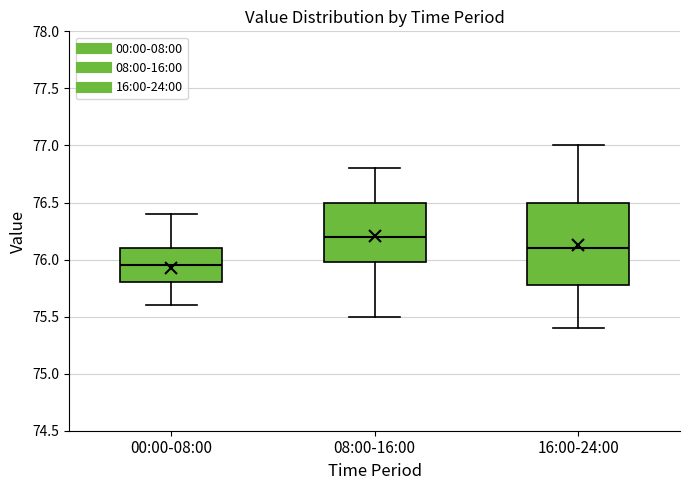

Reading left to right, read every box against the y-axis: the position of its median line, the range the box covers, and the ends of its whiskers. The values are not printed on the chart, so give them approximately, as read against the axis.

00:00-08:00: median 75.95, box 75.80 to 76.10, whiskers 75.60 to 76.40
08:00-16:00: median 76.20, box 76.00 to 76.50, whiskers 75.50 to 76.80
16:00-24:00: median 76.10, box 75.80 to 76.50, whiskers 75.40 to 77.00